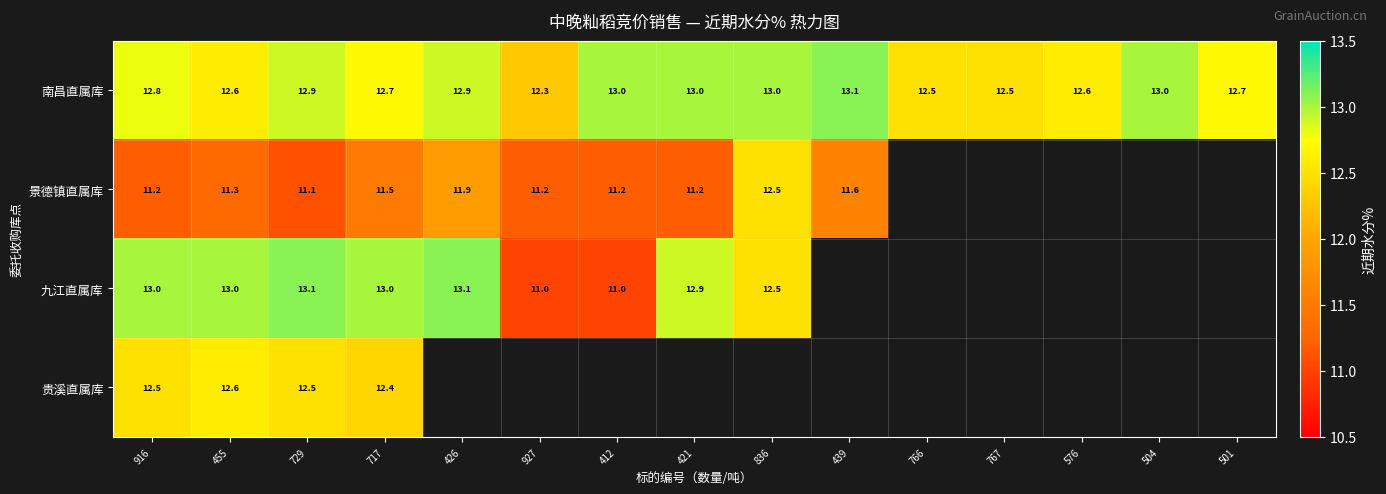

Is the value of 贵溪直属库 at 729 greater than the value of 南昌直属库 at 836?

No